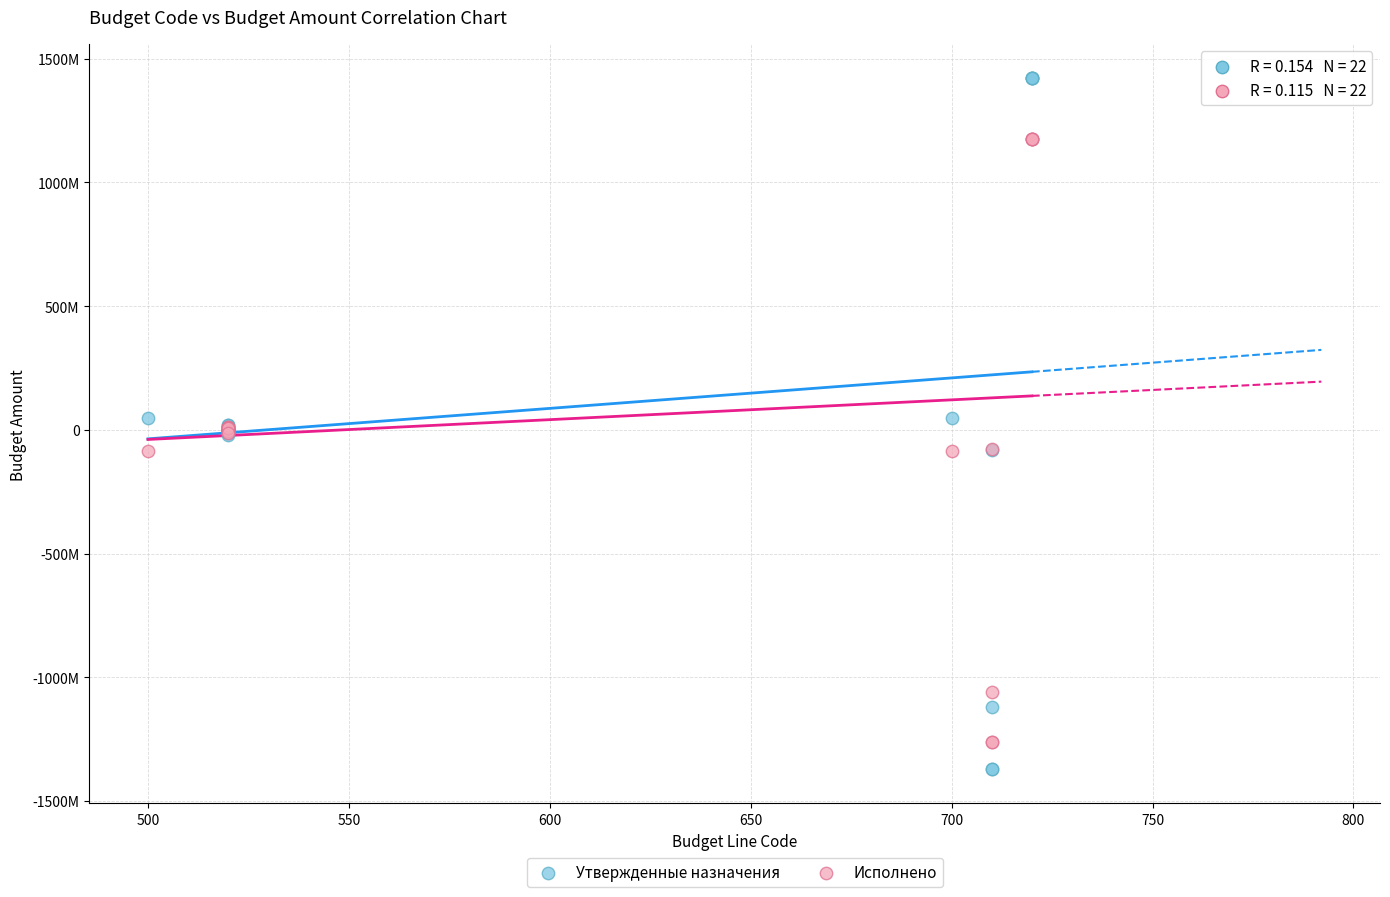

What are all the series names shown in the legend?

Утвержденные назначения, Исполнено